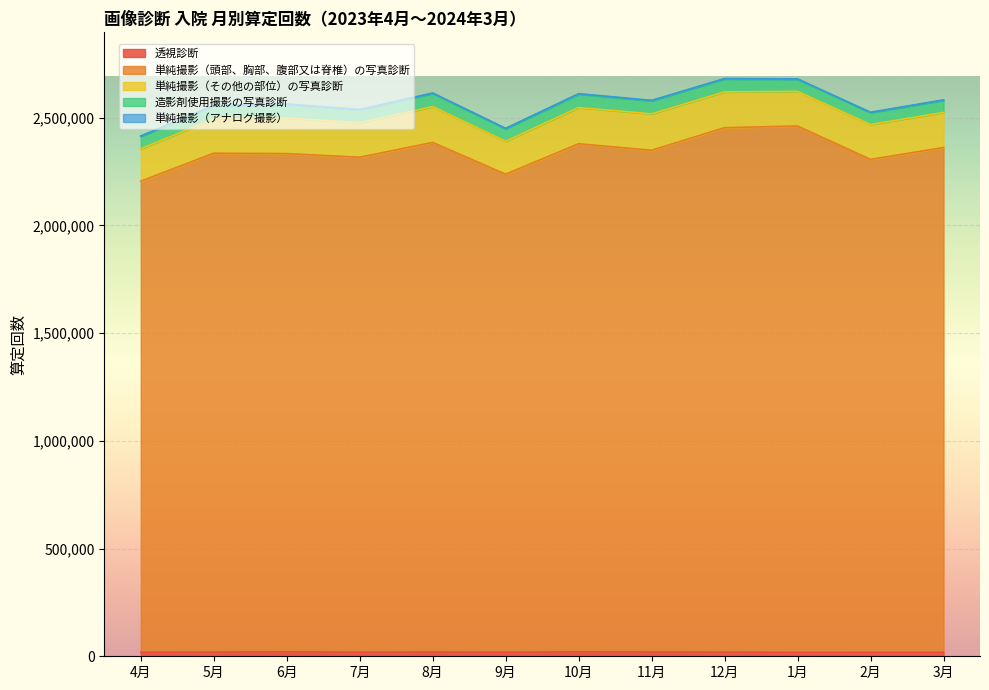

What is the total value across all series at 12月?

2681772